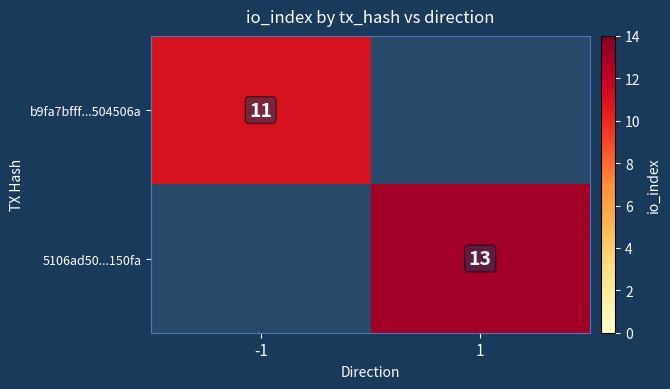

True or false: b9fa7bfff...504506a has a value of 7 at -1.

False